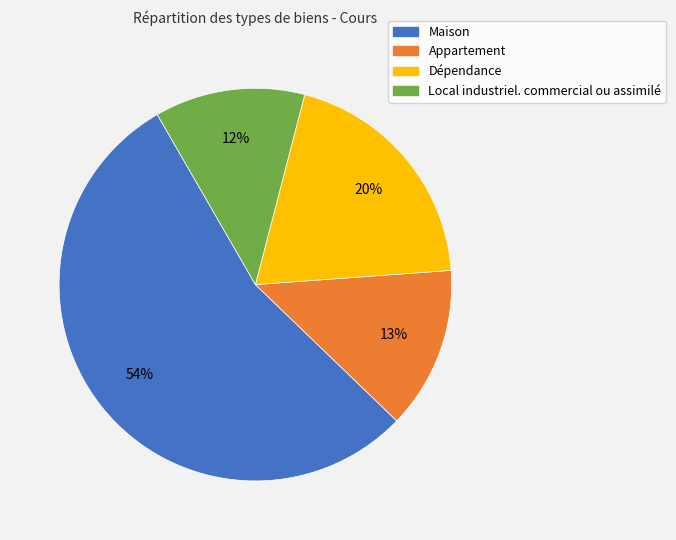

Does any single category account for the majority?

Yes